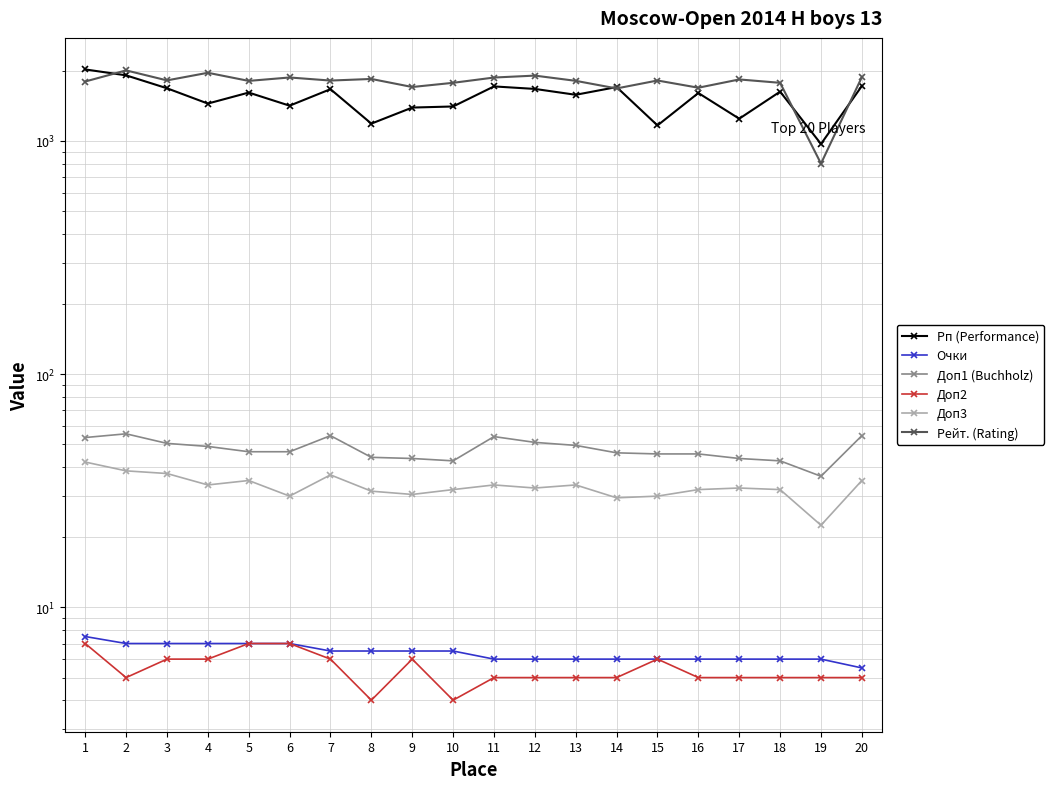

The Доп2 series shows 9.4 at 1. True or false?

False